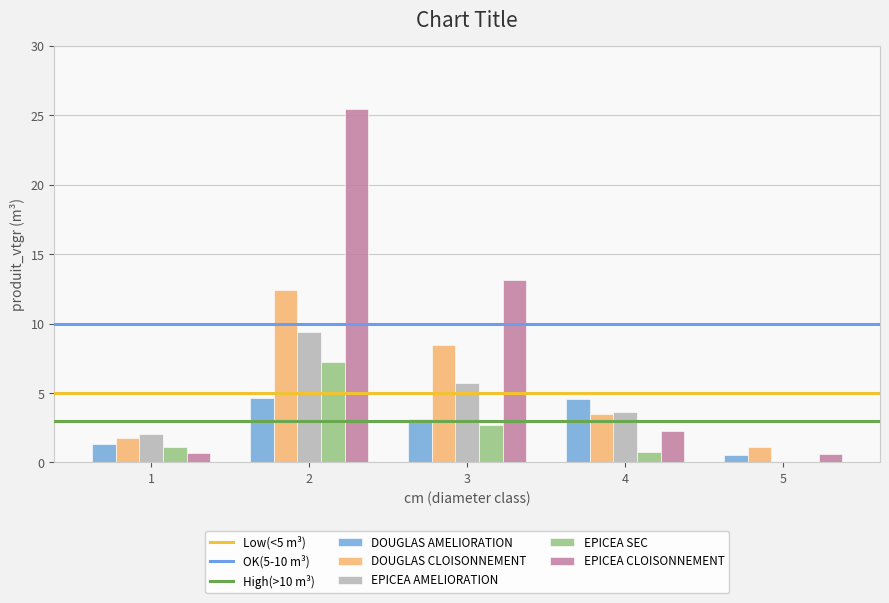

True or false: EPICEA SEC has a value of -4.7 at 5.

False